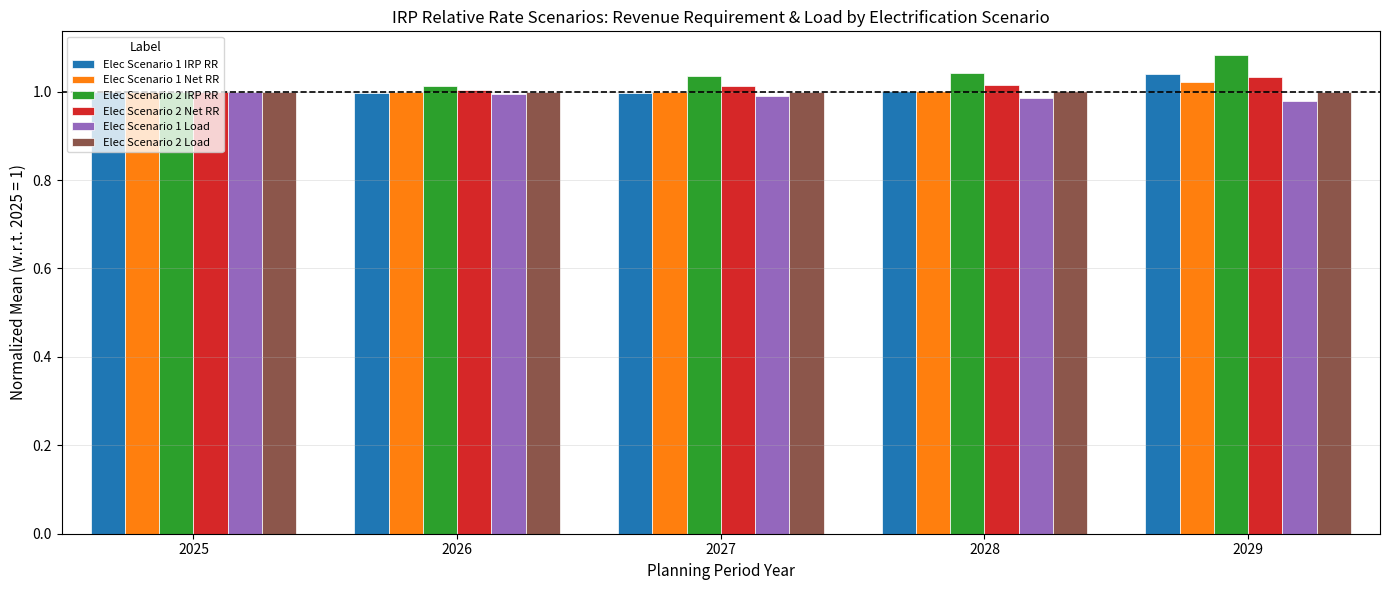

The value of Elec Scenario 2 Net RR at 2028 is 1.5. True or false?

False